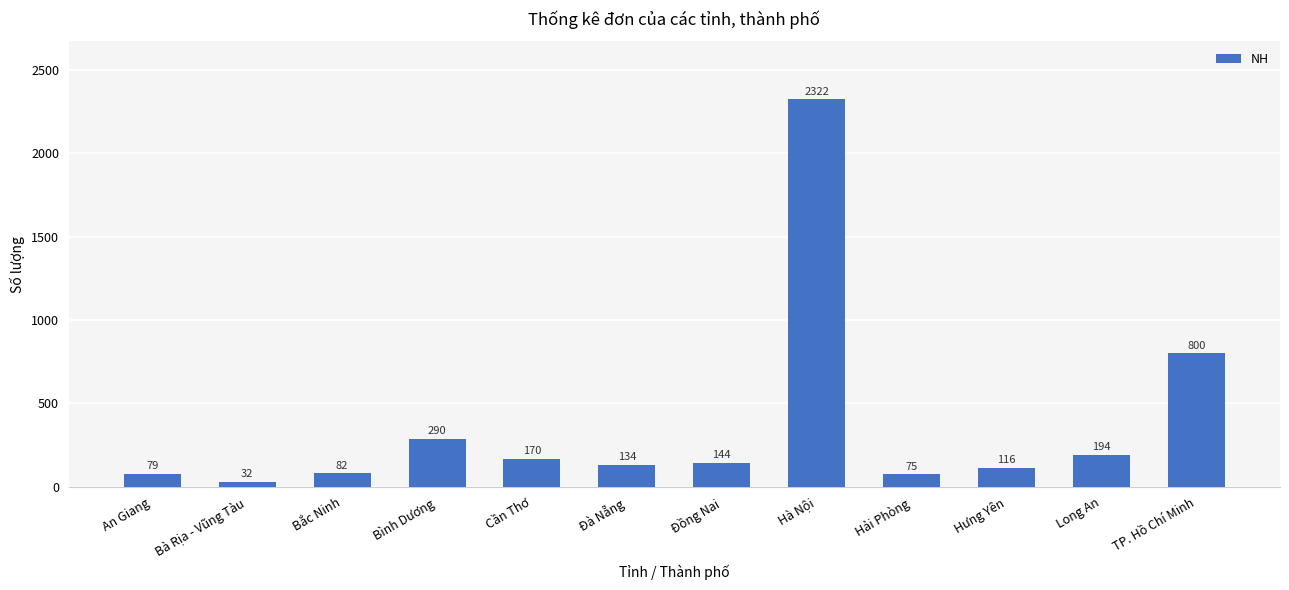

What is the sum of all values?

4438